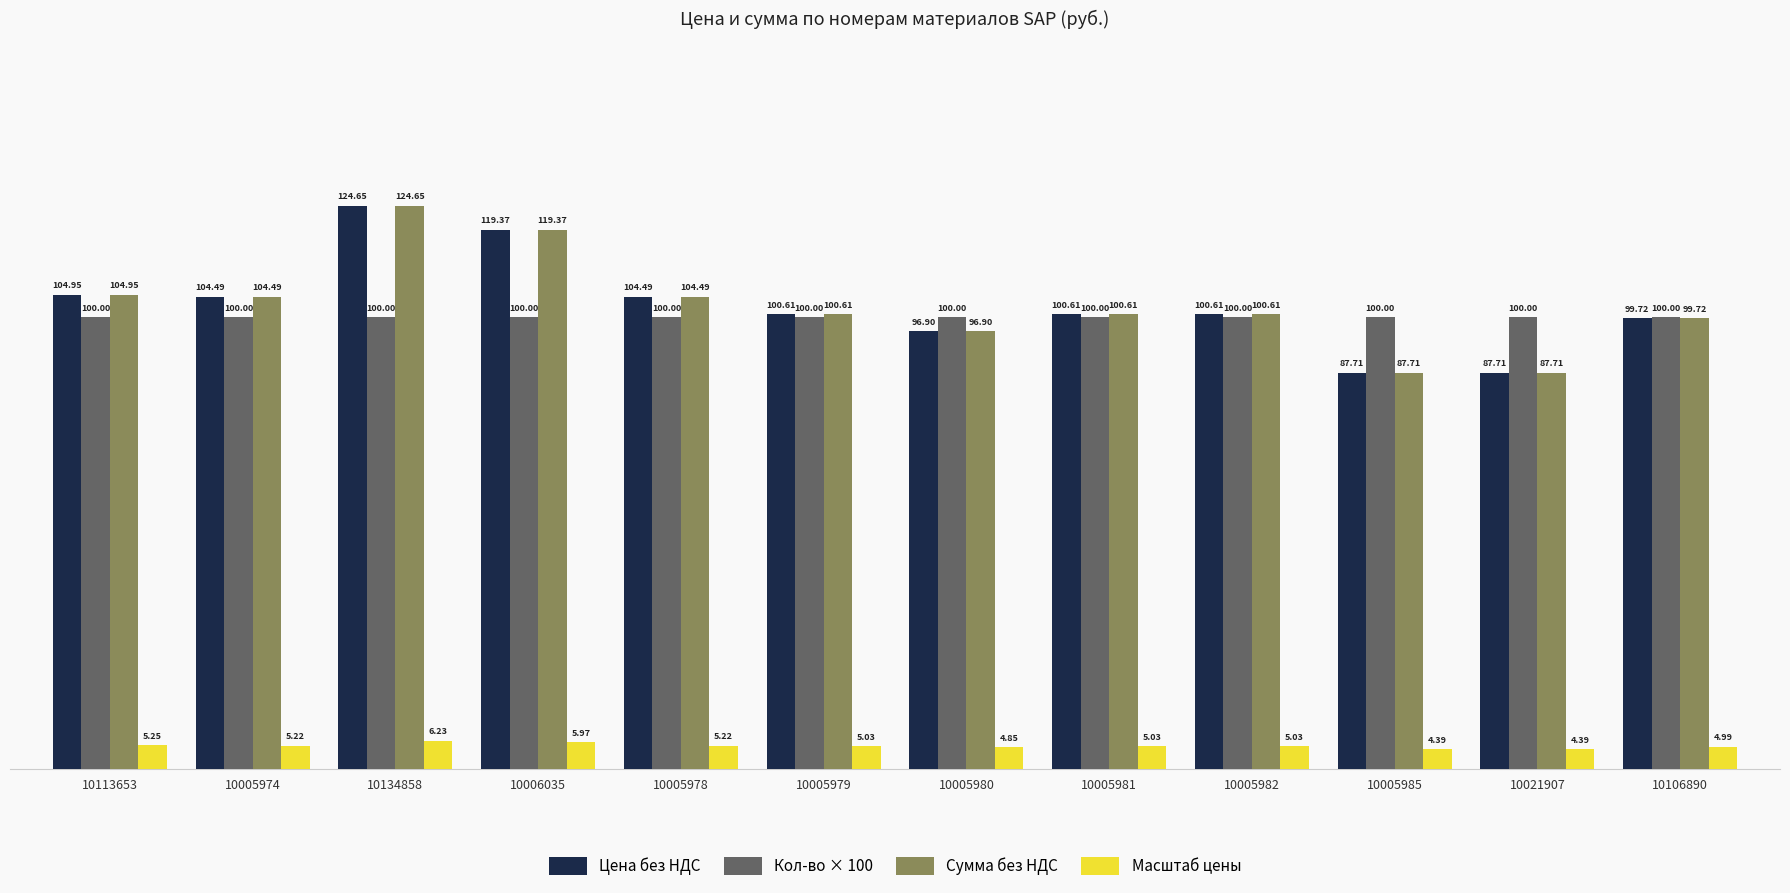

Is the value of Кол-во × 100 at 10005974 greater than the value of Масштаб цены at 10005981?

Yes